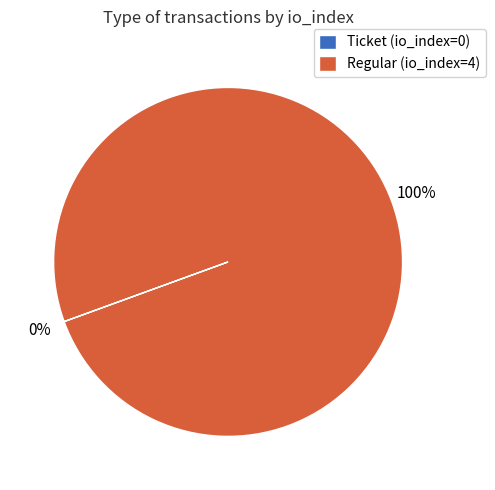

To the nearest percent, what is the difference between the largest and smallest slice percentages?

100%